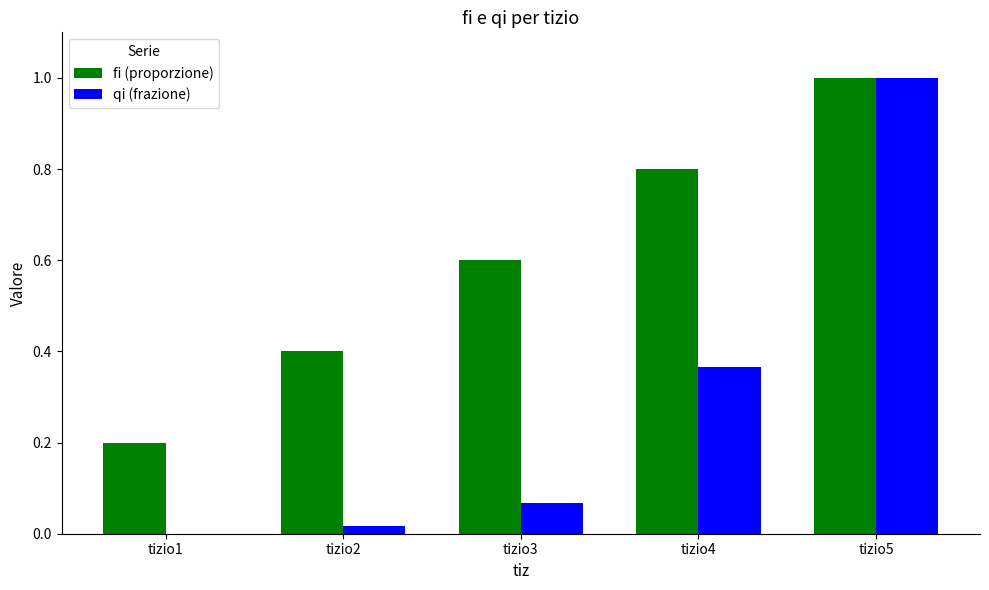

Does the chart contain stacked bars?

No